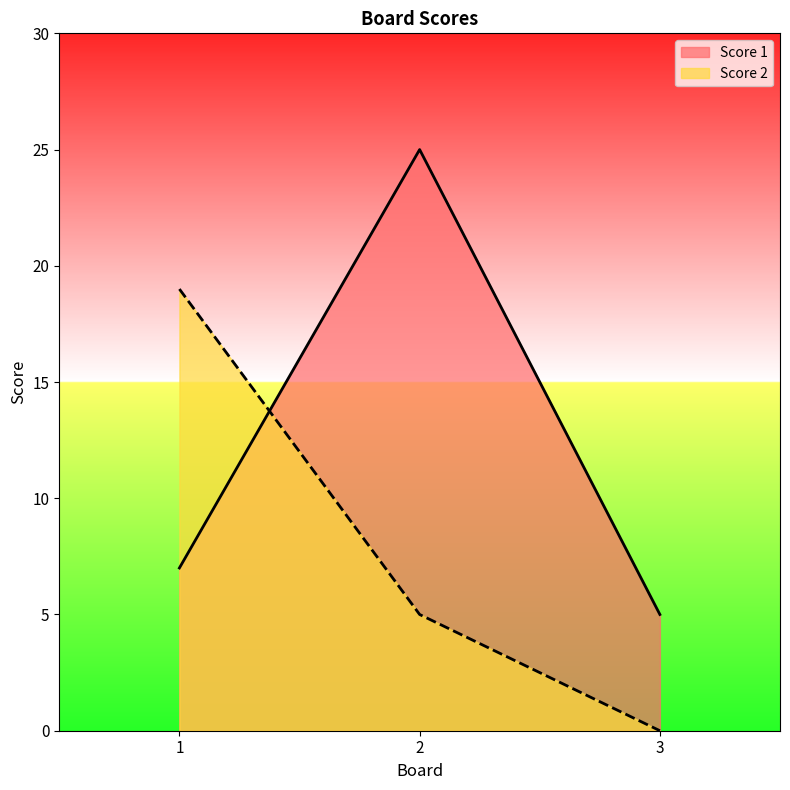

Between 2 and 3, which series saw the biggest shift?

Score 1